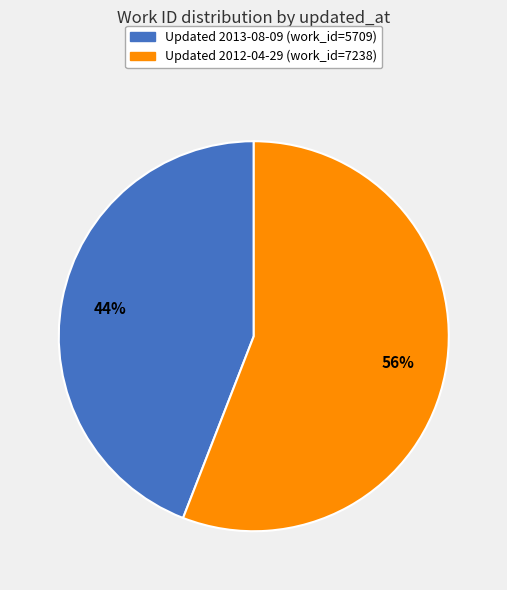

To the nearest percent, what is the difference between the largest and smallest slice percentages?

12%